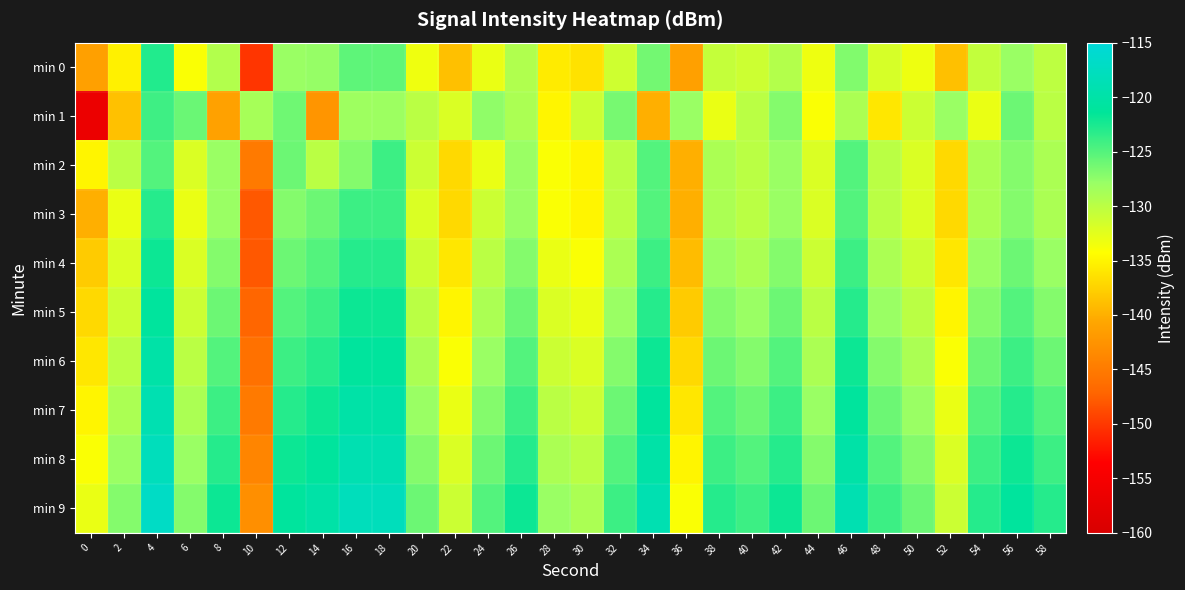

Which series has the largest range (max minus min)?

min 1